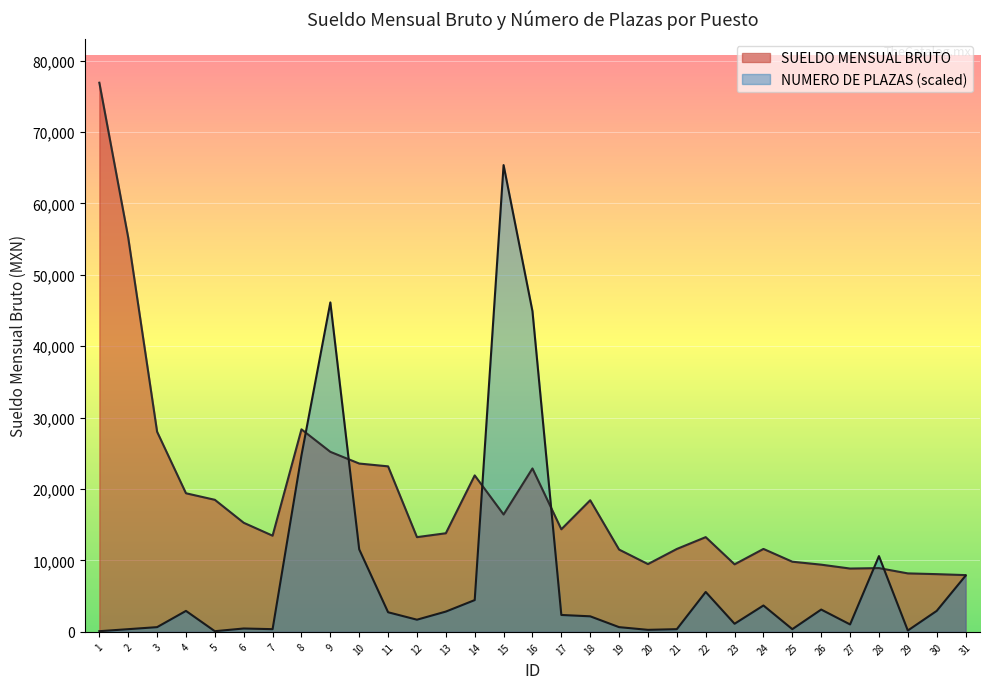

Which category has the lowest value in the SUELDO MENSUAL BRUTO series?

31